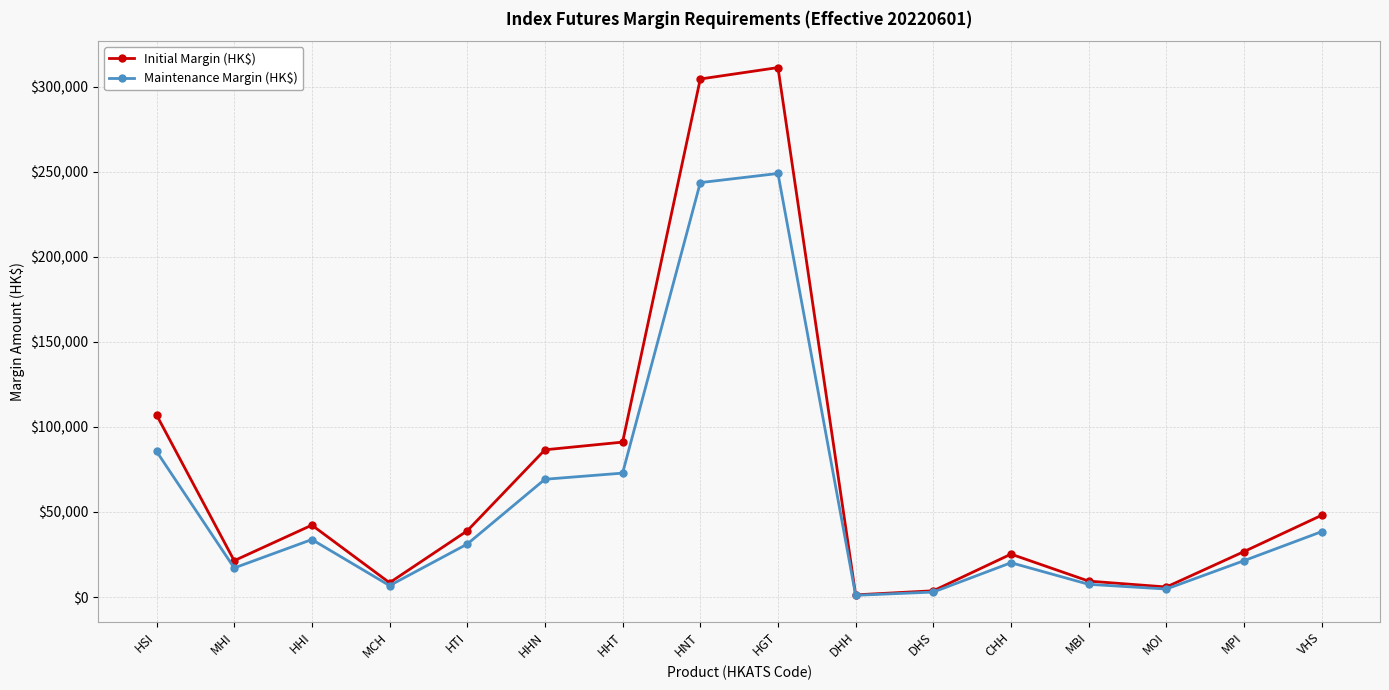

Does the chart display data point markers on the line(s)?

Yes